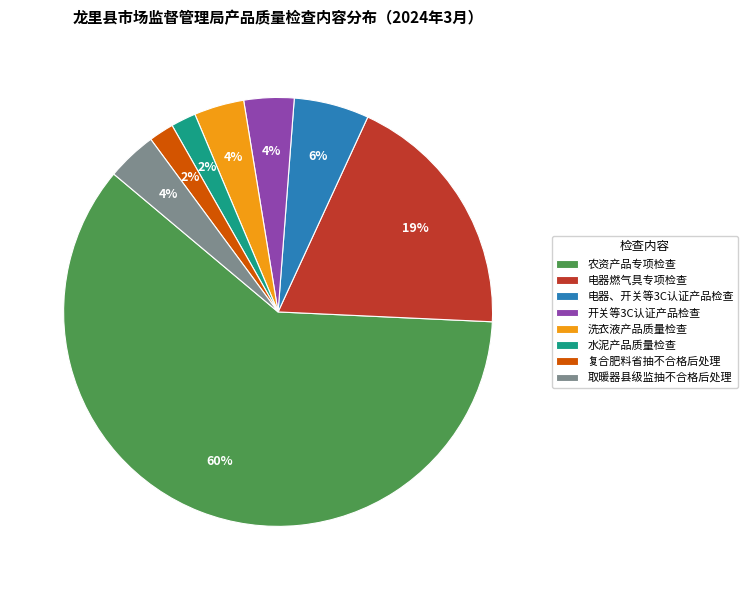

Which slice is the largest?

农资产品专项检查